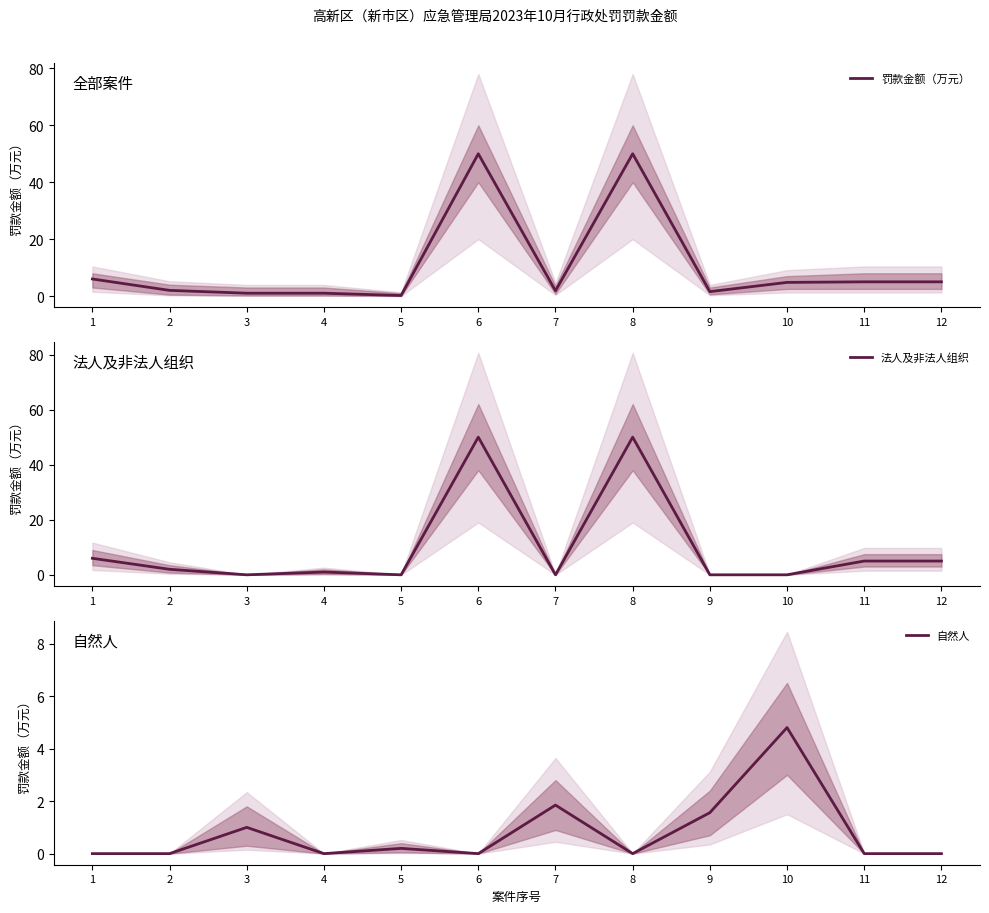

What is the sum of all 罚款金额（万元） values?

128.4